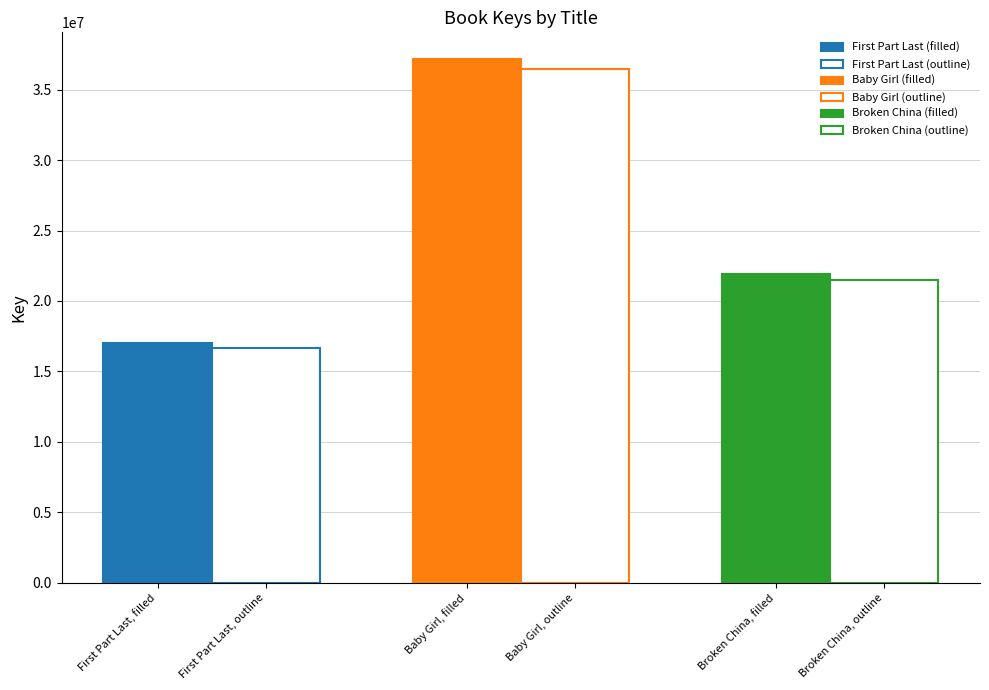

Where does the data first go above 21909079?

Baby Girl